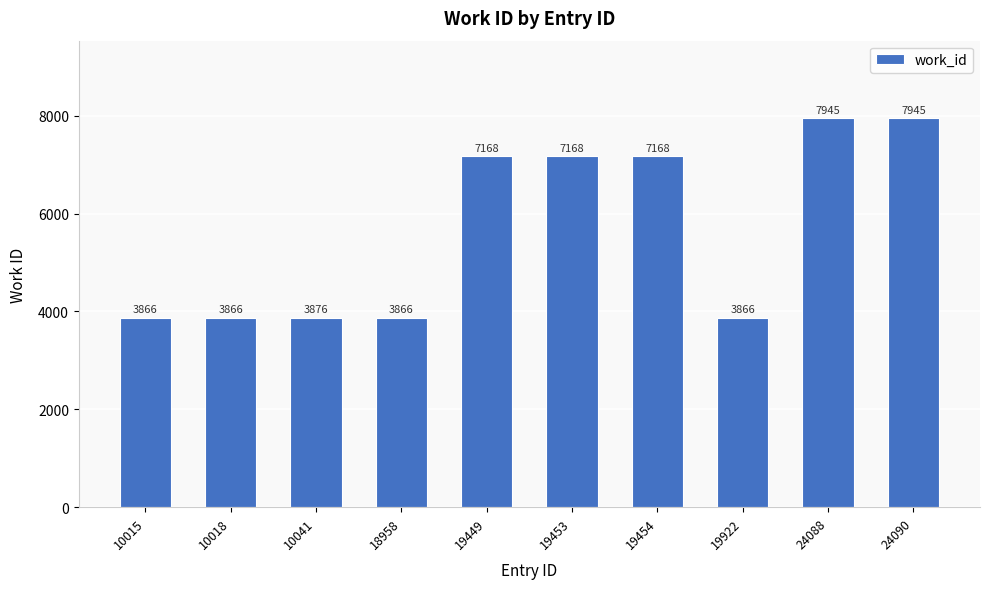

What is the change in value from 10015 to 19449?

+3302